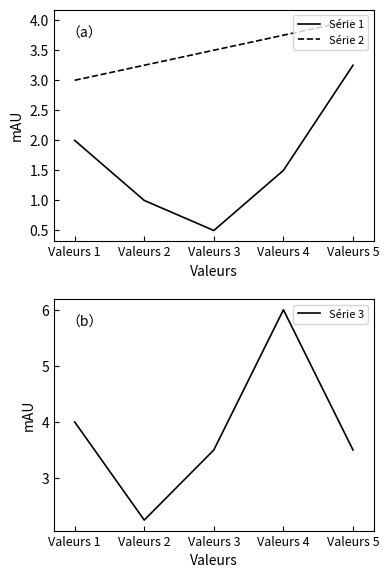

Rank the categories by Série 3 value from highest to lowest.

Valeurs 4, Valeurs 1, Valeurs 3, Valeurs 5, Valeurs 2